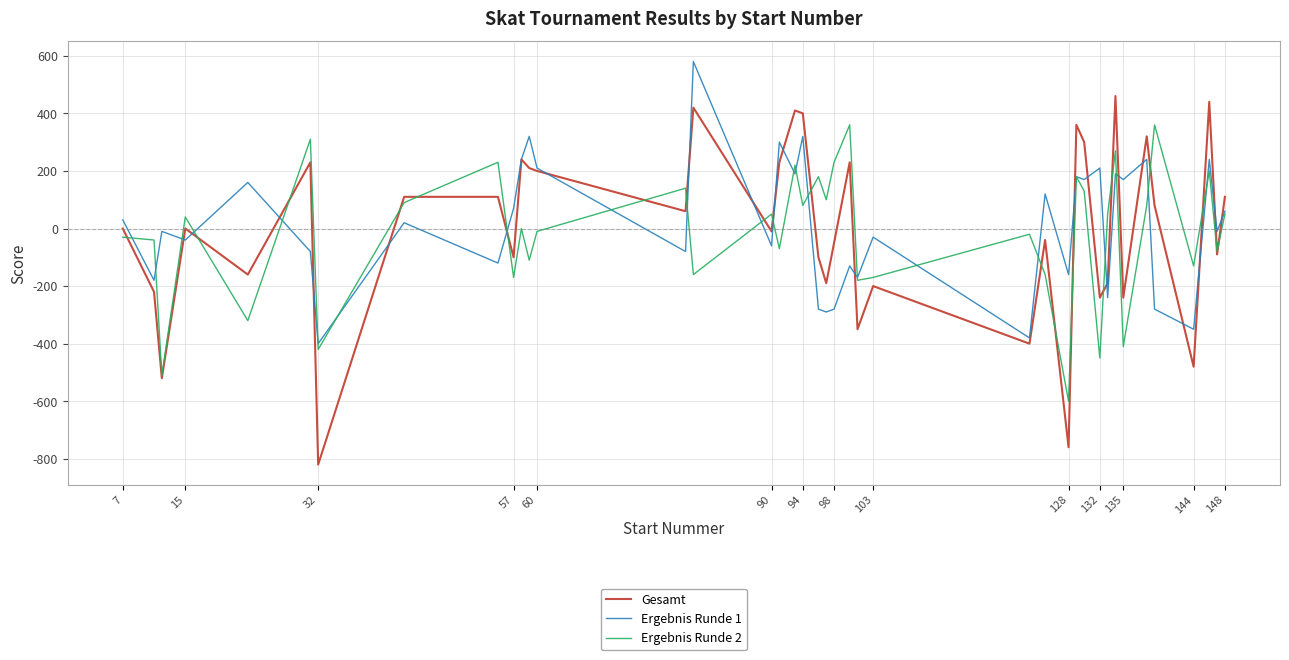

True or false: Ergebnis Runde 1 and Ergebnis Runde 2 intersect in this chart.

True